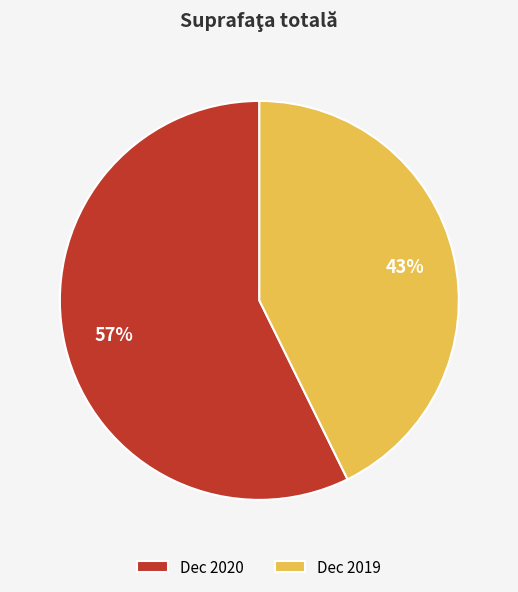

Count the number of slices in the pie.

2